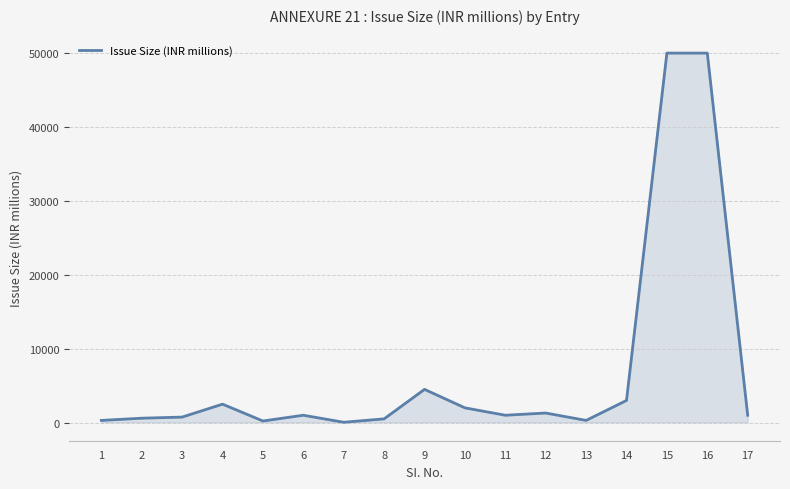

What is the change in value from 10 to 12?

-700